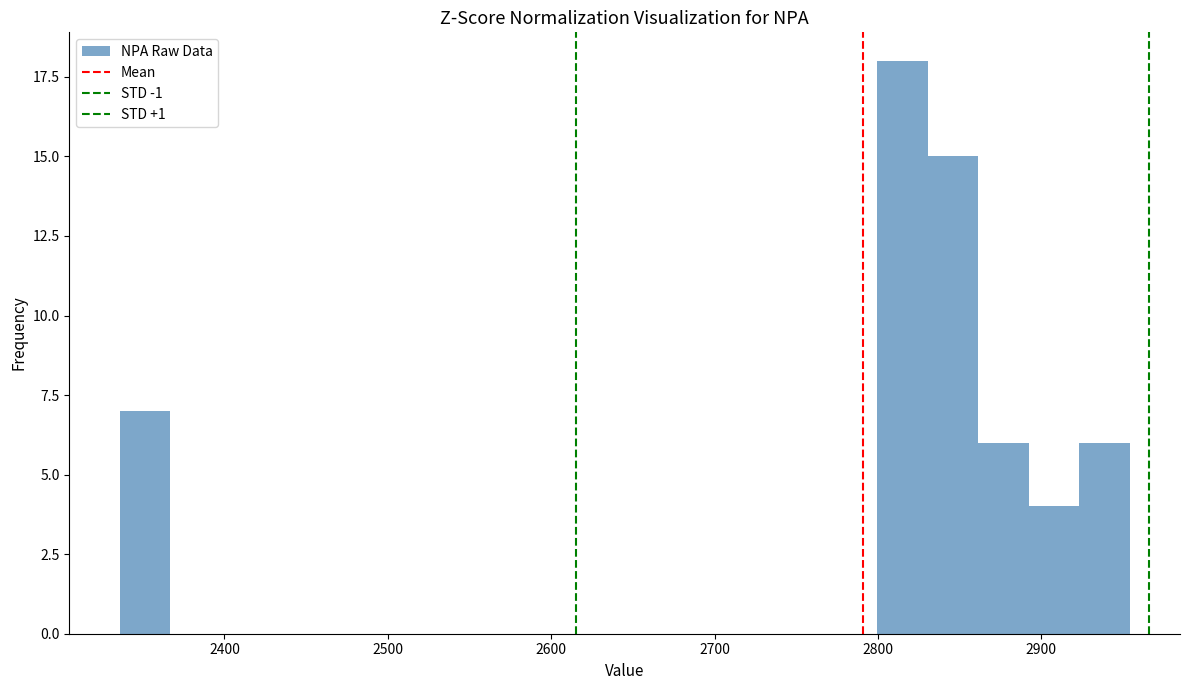

Read against the x-axis, roughly where is the centre of the tallest bar?

2810